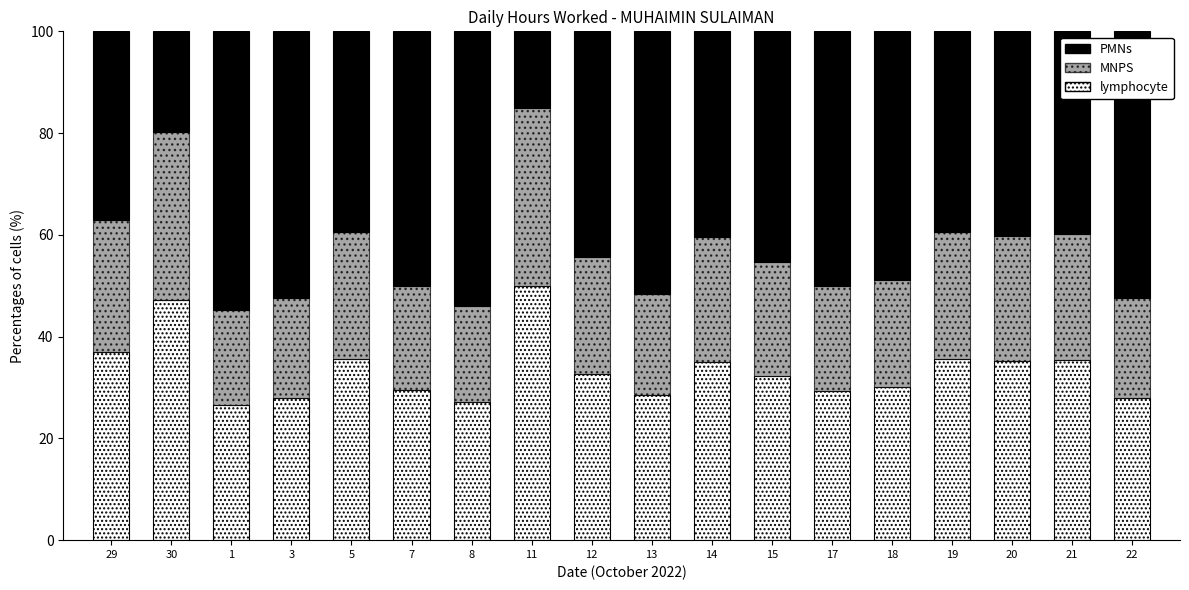

What is the maximum value for lymphocyte?

50.0